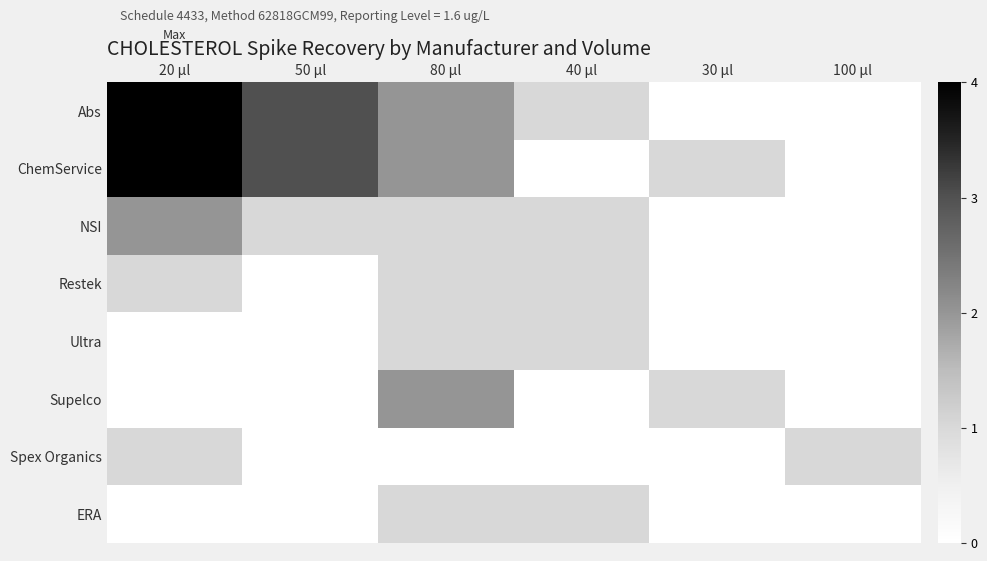

At which category is the sum across all series the highest?

20 µl